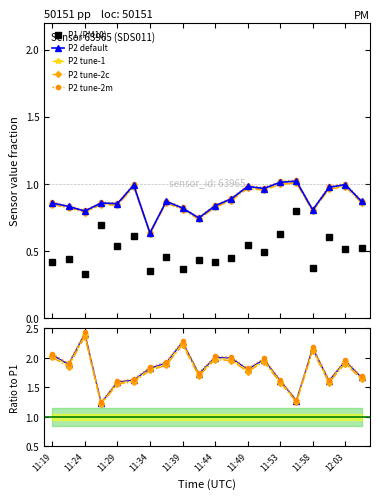

At 11:56, list the series in order from smallest to largest.

P1, P2